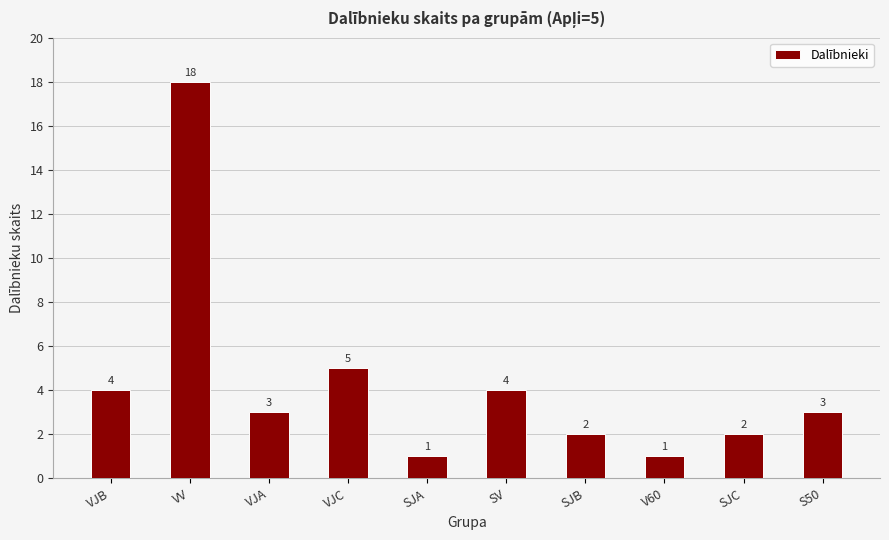

Between VJC and SV, which is larger?

VJC